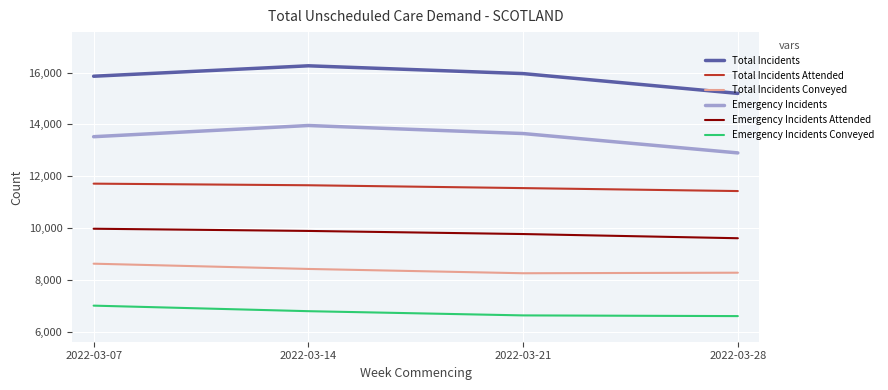

Is this an area chart (filled region under the line)?

No